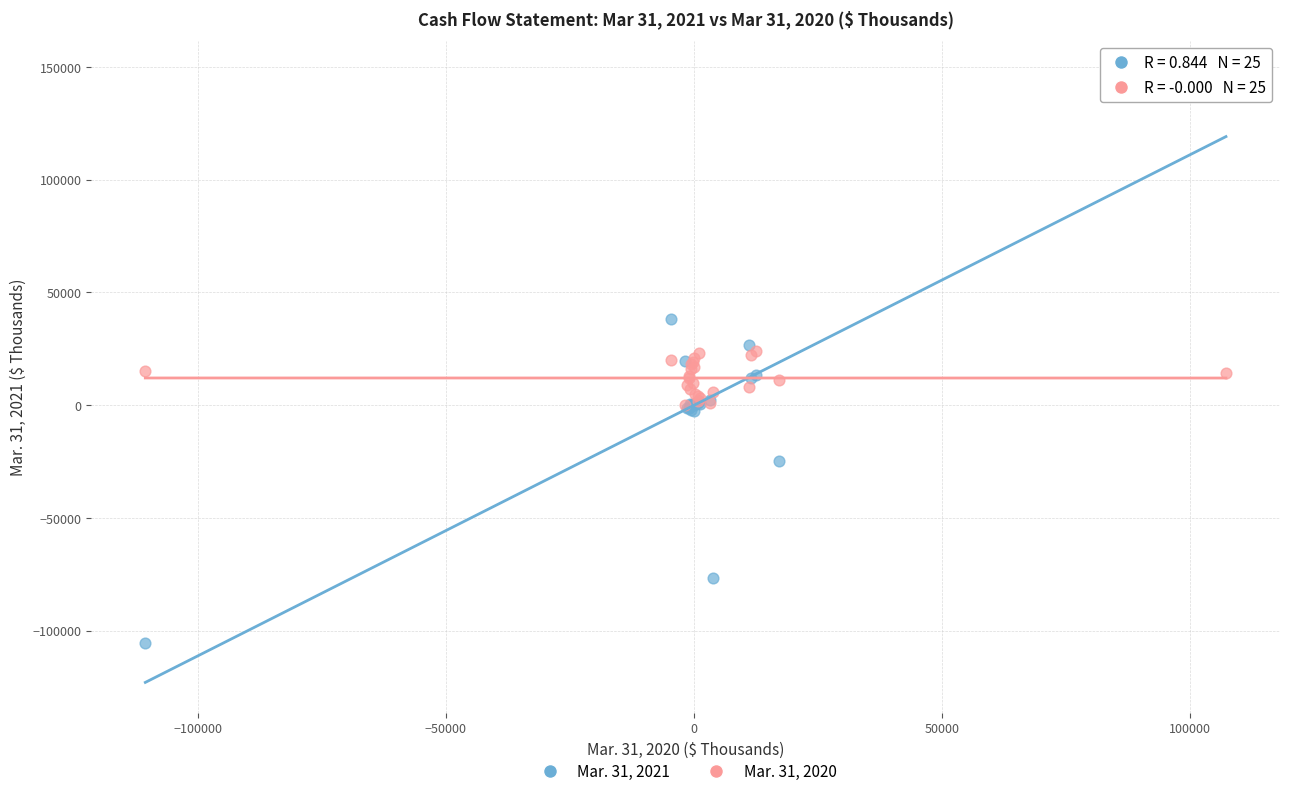

What are all the series names shown in the legend?

Mar. 31, 2021, Mar. 31, 2020